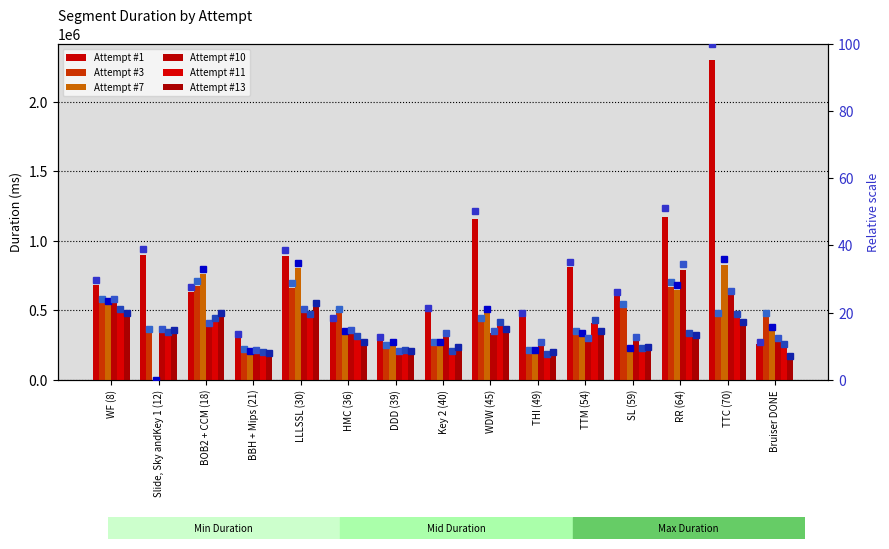

What is the approximate value of Attempt #11 at WDW (45)?

397115